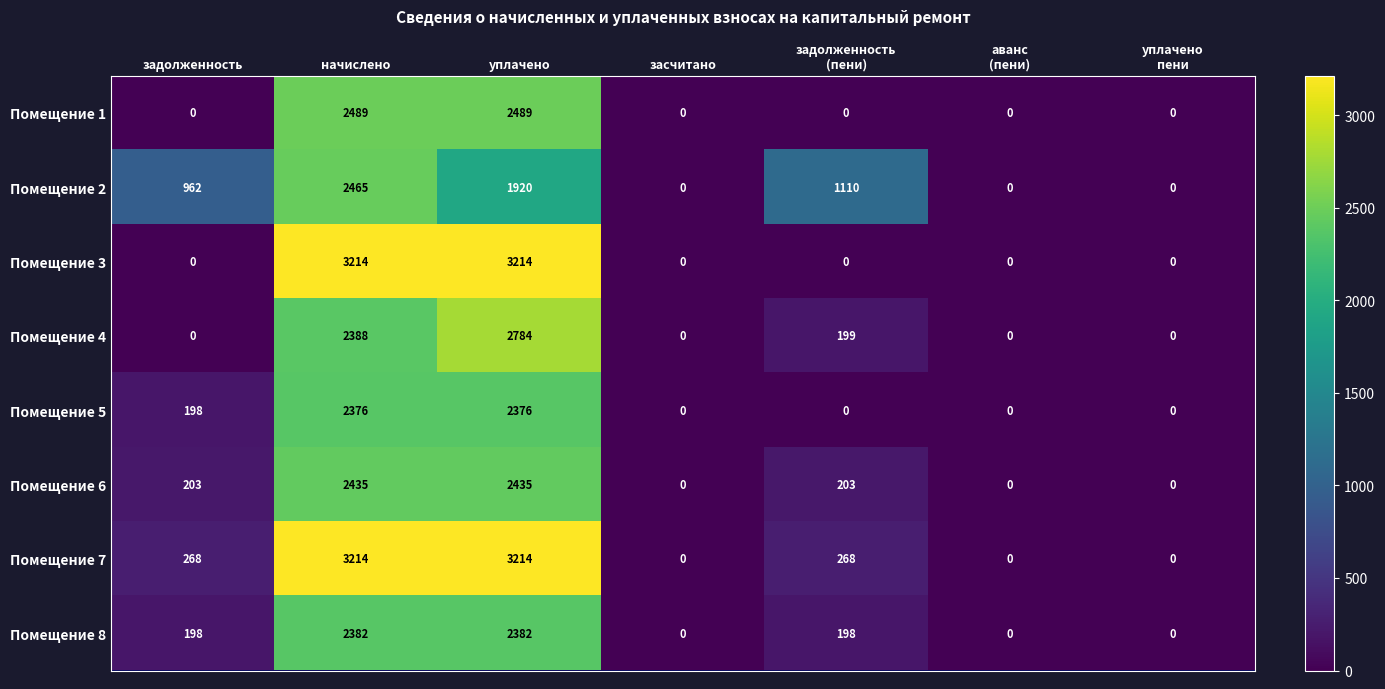

What is the maximum value shown in the chart?

3214